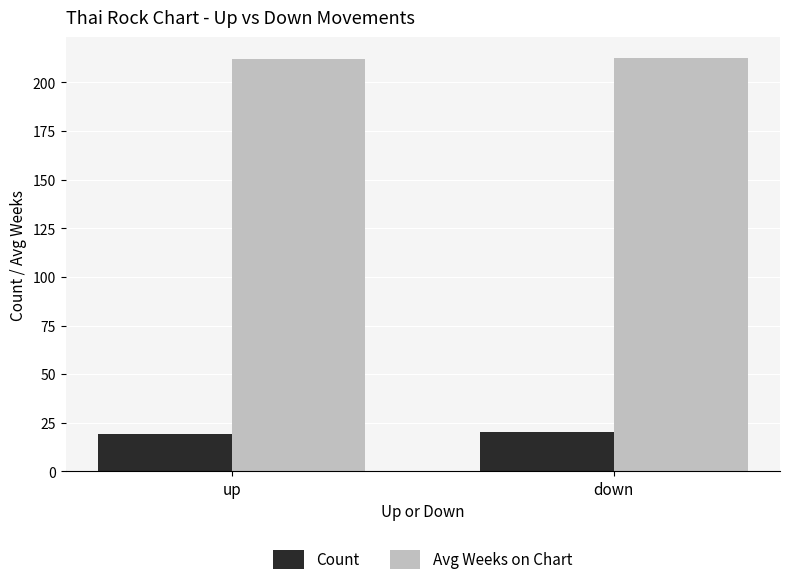

Count the number of data series in this chart.

2